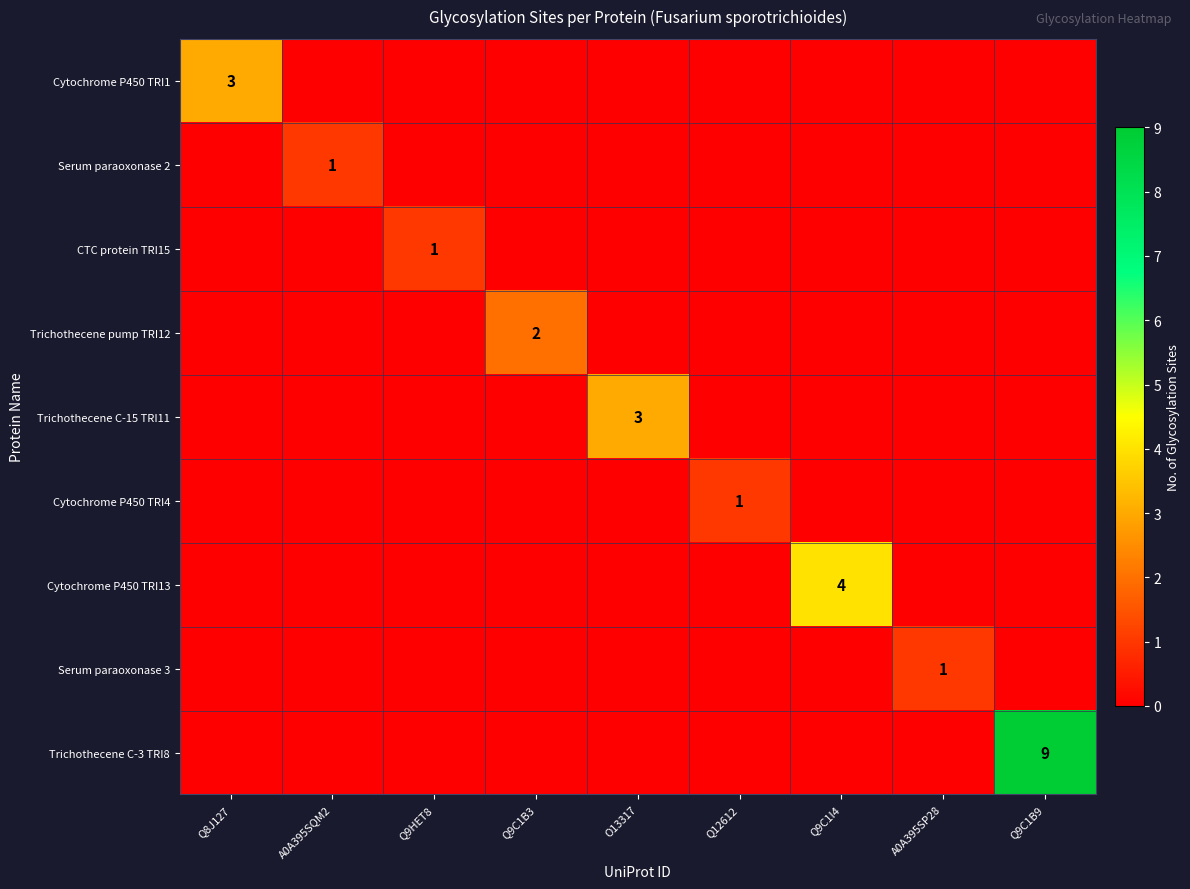

Is it true that Cytochrome P450 TRI4 equals 1 at Q12612?

True